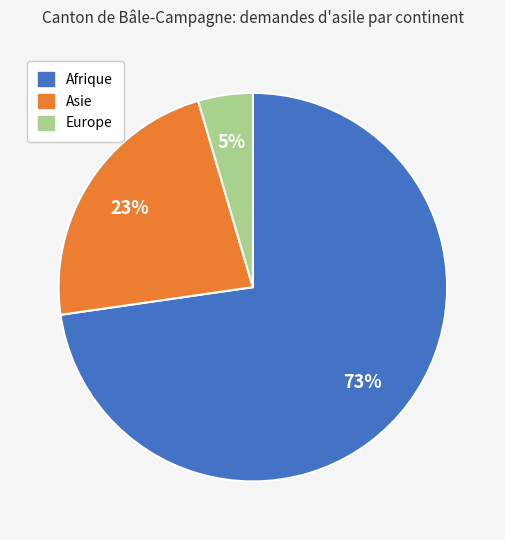

Is there a majority slice in this chart?

Yes